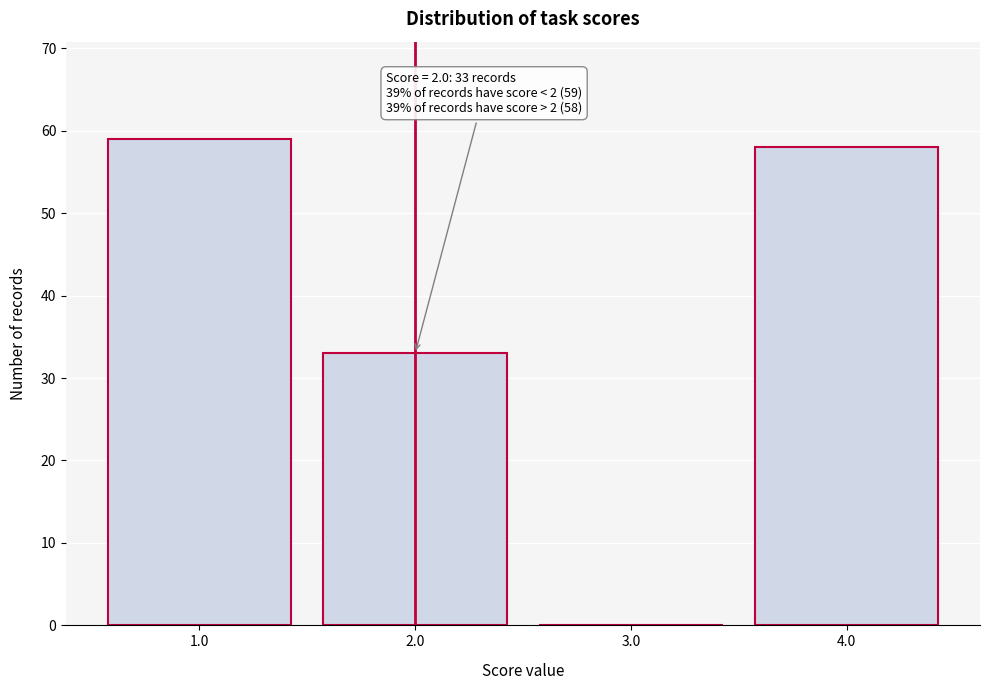

Over which range of the x-axis is the bar tallest?

0.5 to 1.5